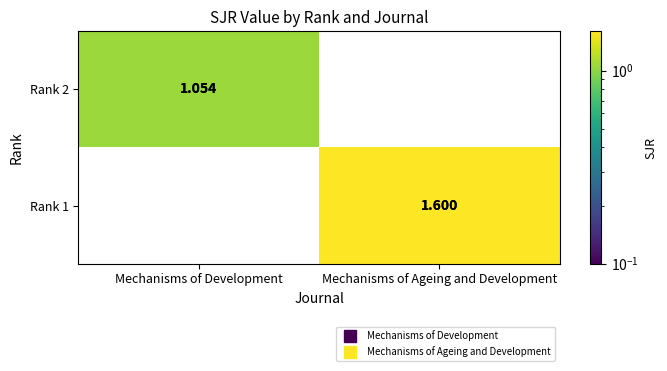

At which category is the sum across all series the highest?

Mechanisms of Ageing and Development